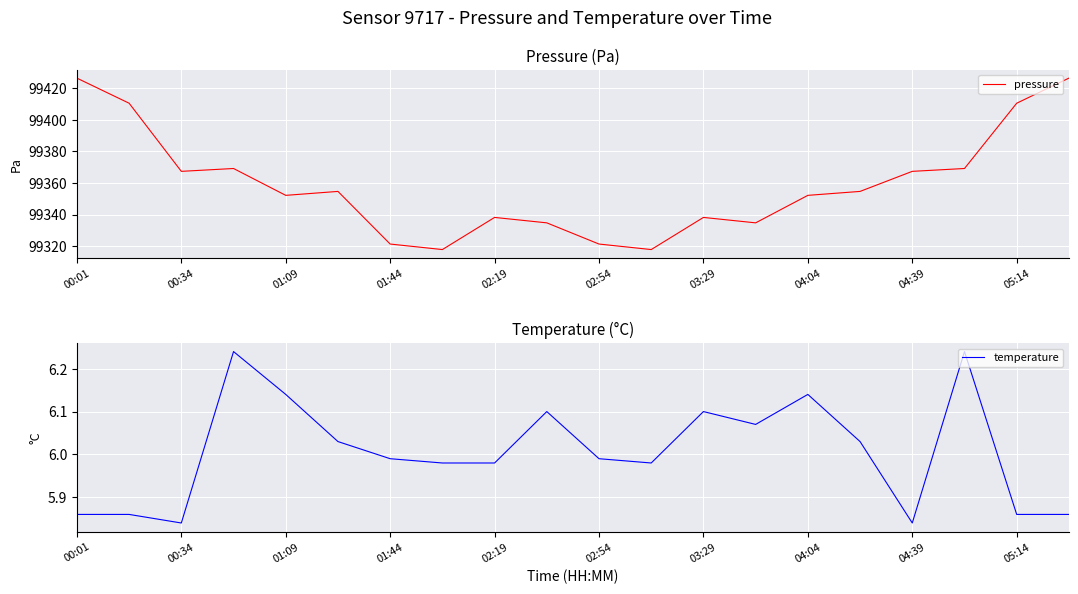

What is the difference between the second highest and minimum values in the temperature series?

0.4